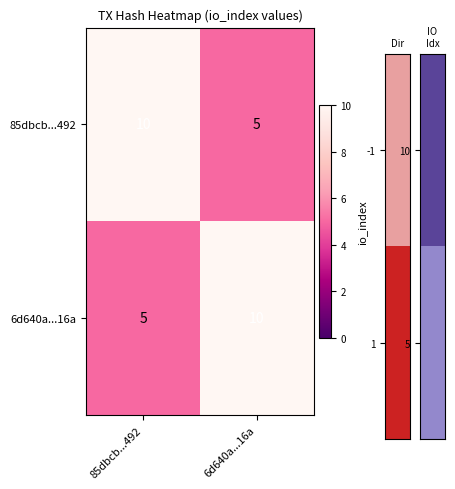

What is the difference between the highest and lowest values at 6d640a...16a?

5